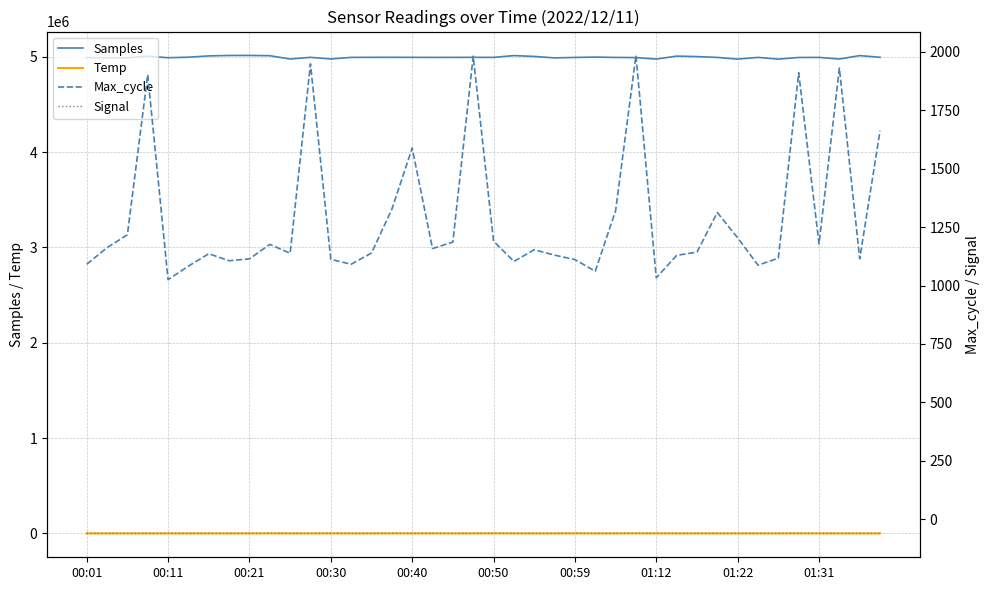

What is the sum of the Samples values at 38 and 30?

10011854.0